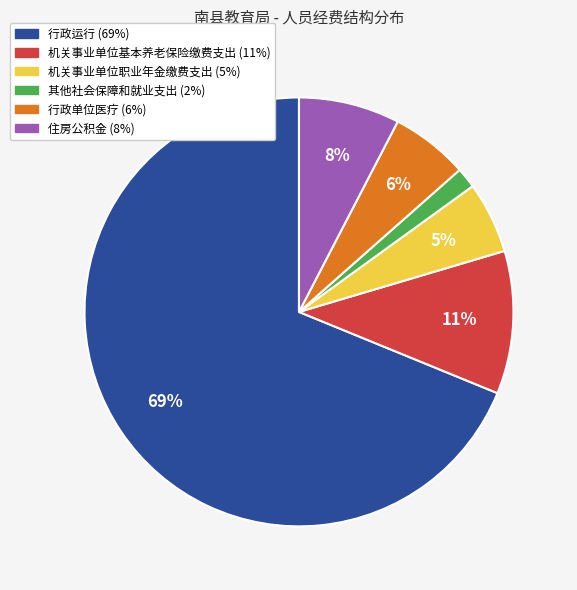

True or false: 机关事业单位基本养老保险缴费支出 accounts for 1% of the total.

False